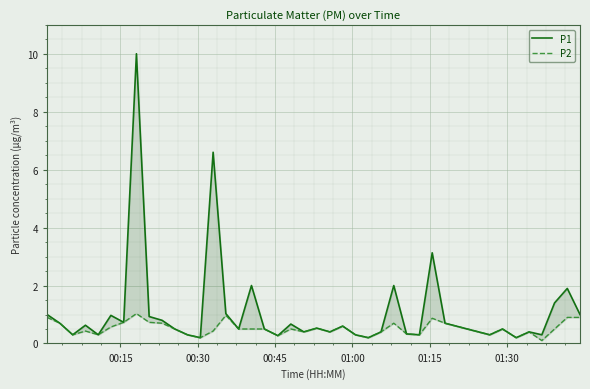

What is the greatest value displayed?

10.0